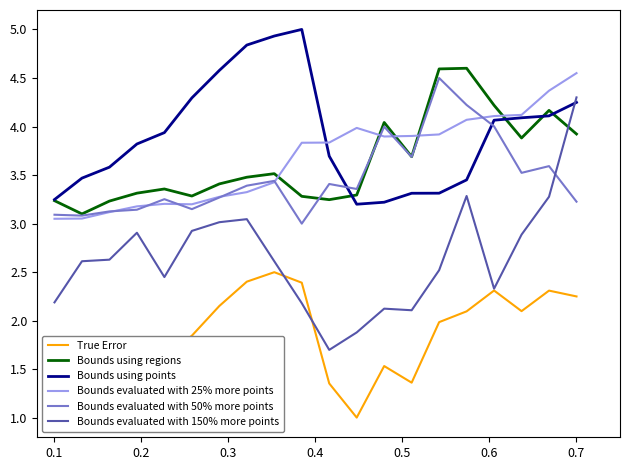

What is the approximate value of Bounds using regions at 0.7?

3.9